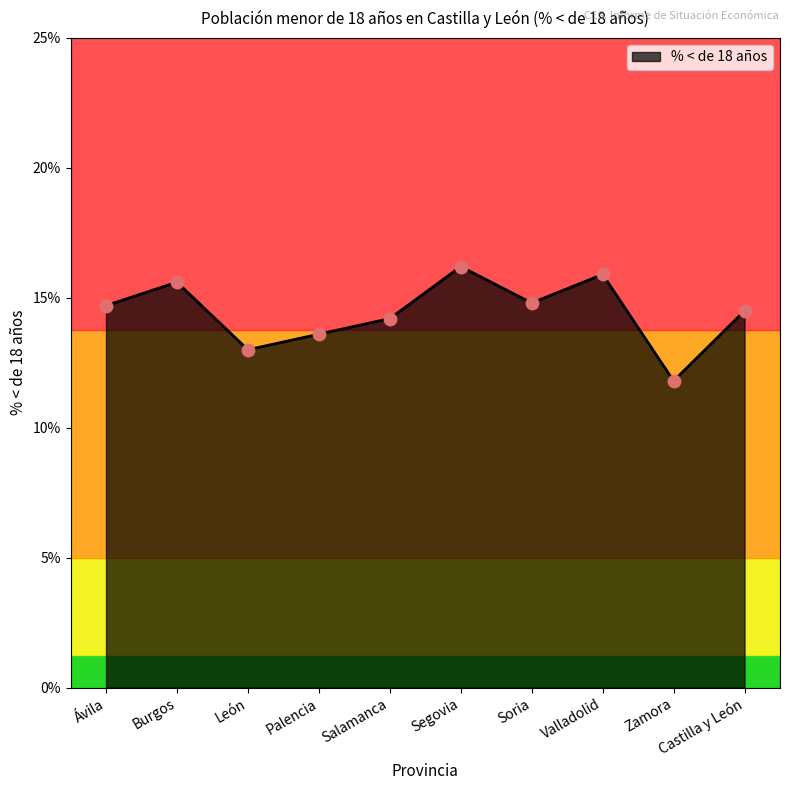

Approximately how many times larger is the value at Palencia compared to Salamanca?

1.0